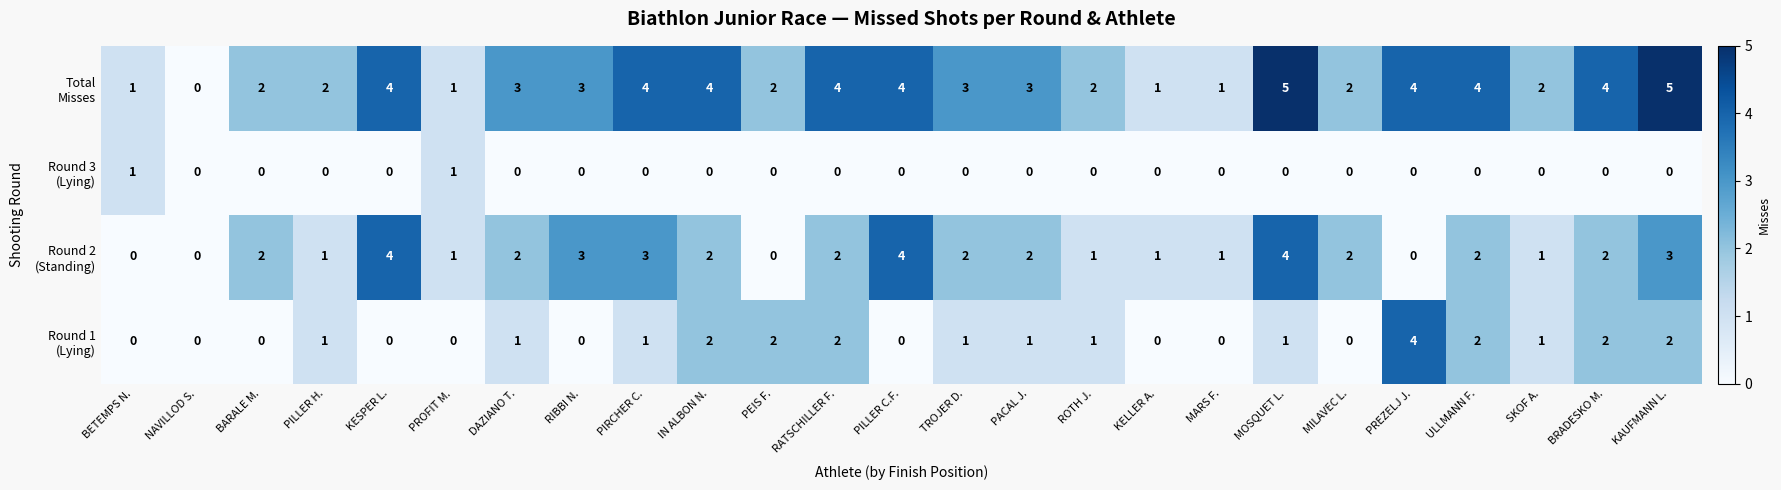

What is the greatest value displayed?

5